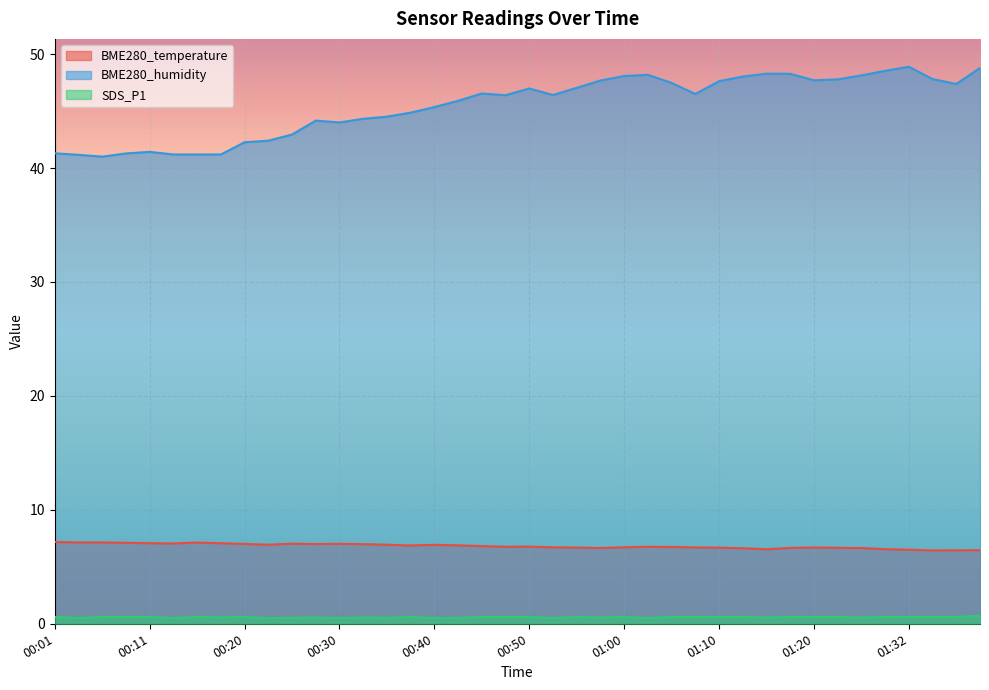

True or false: BME280_humidity and SDS_P1 intersect in this chart.

False